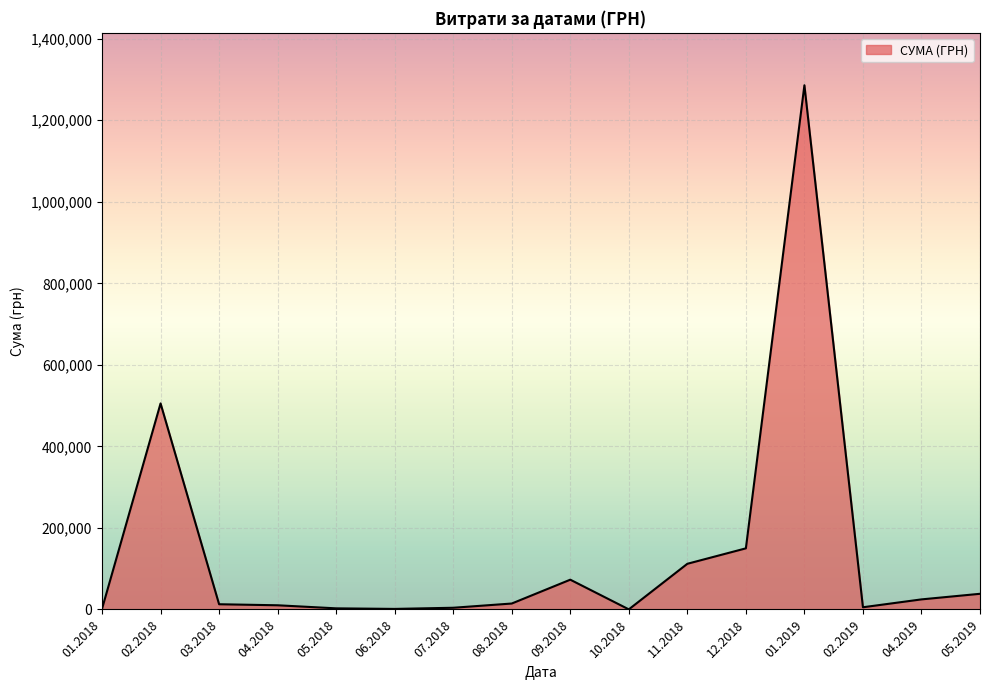

What is the minimum value shown in the chart?

182.5